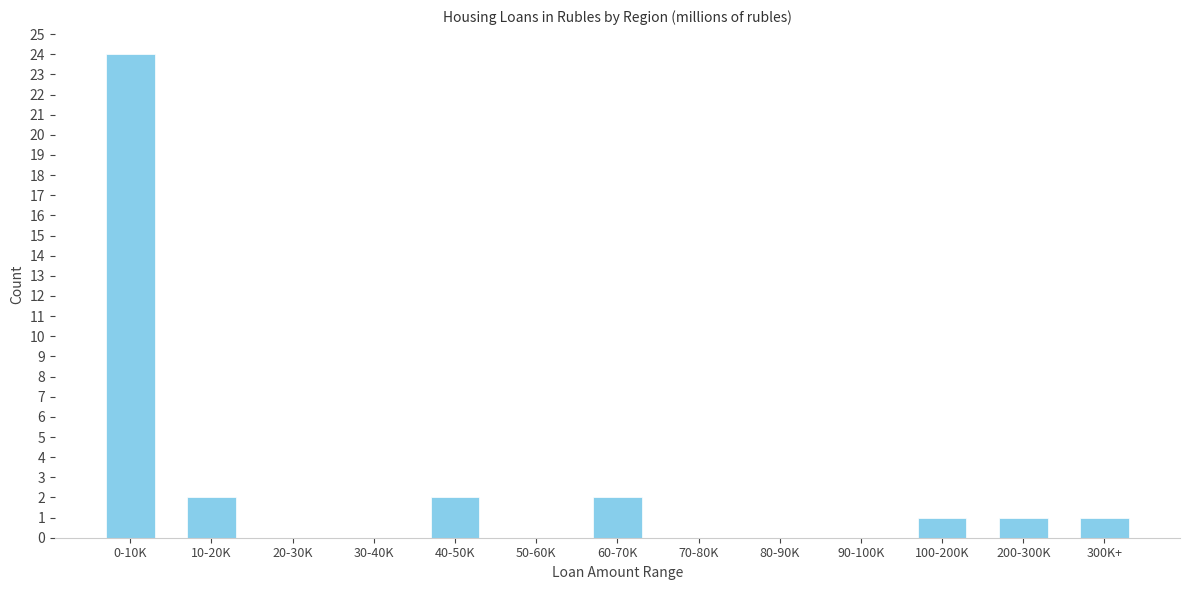

Reading left to right, what are all the values shown in this chart?

0-10K=24	10-20K=2	20-30K=0	30-40K=0	40-50K=2	50-60K=0	60-70K=2	70-80K=0	80-90K=0	90-100K=0	100-200K=1	200-300K=1	300K+=1